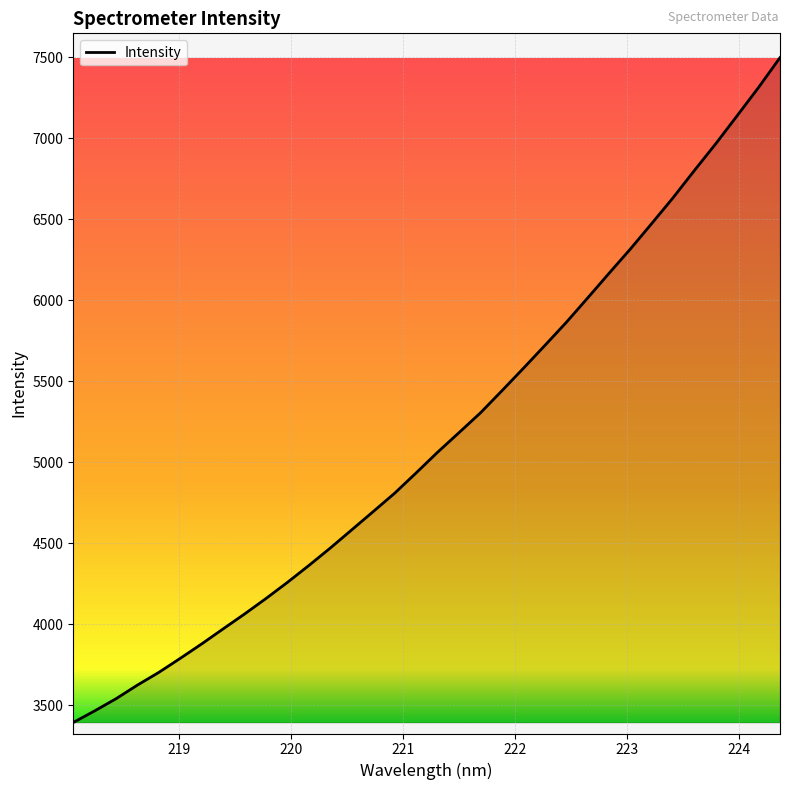

What is the minimum value shown in the chart?

3394.8